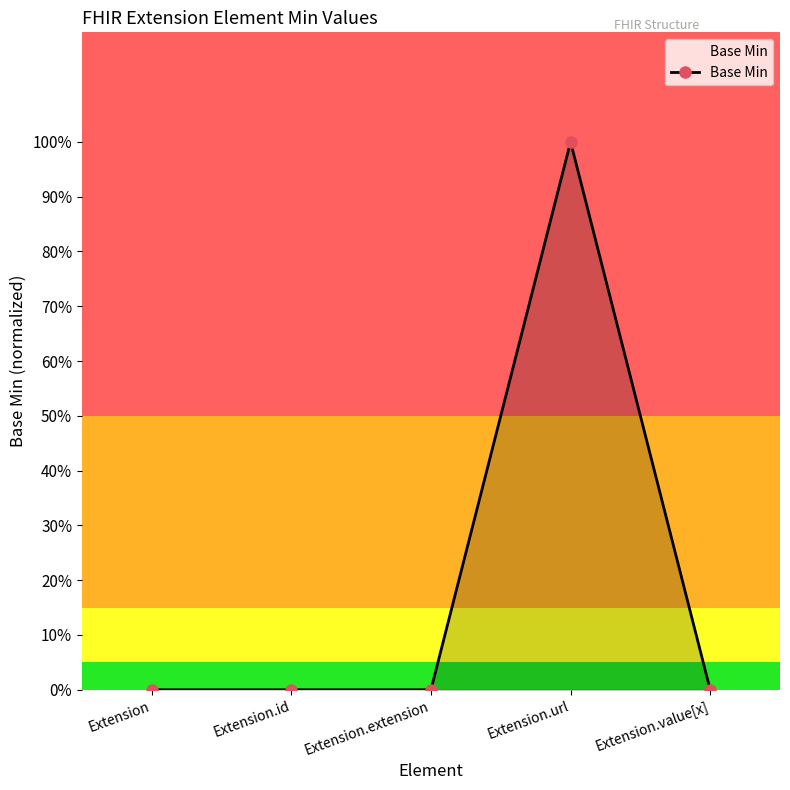

Which has a higher value, Extension.extension or Extension?

Extension.extension